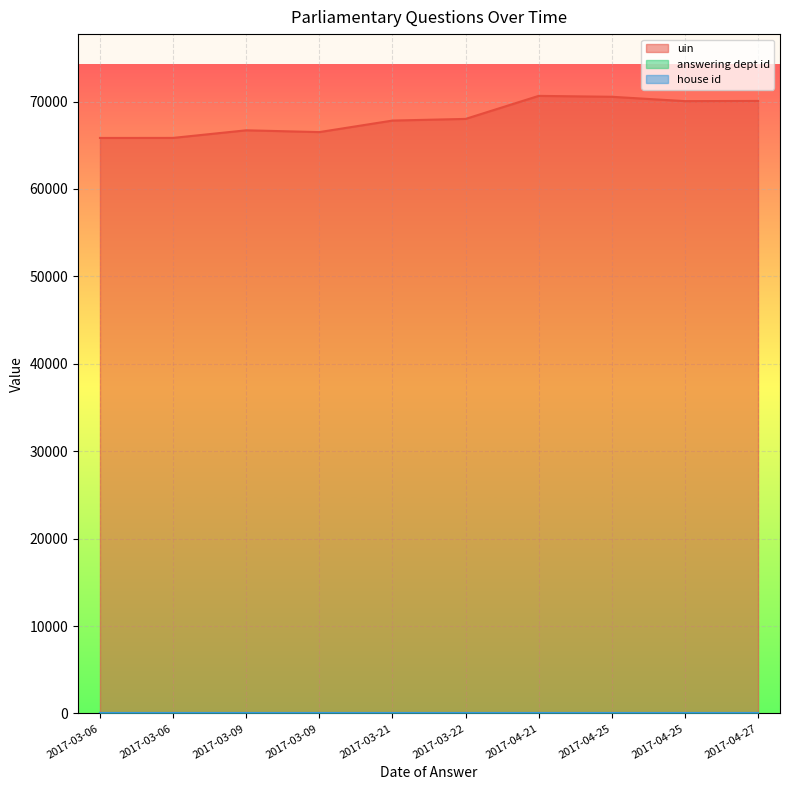

What are all the series names shown in the legend?

uin, answering dept id, house id